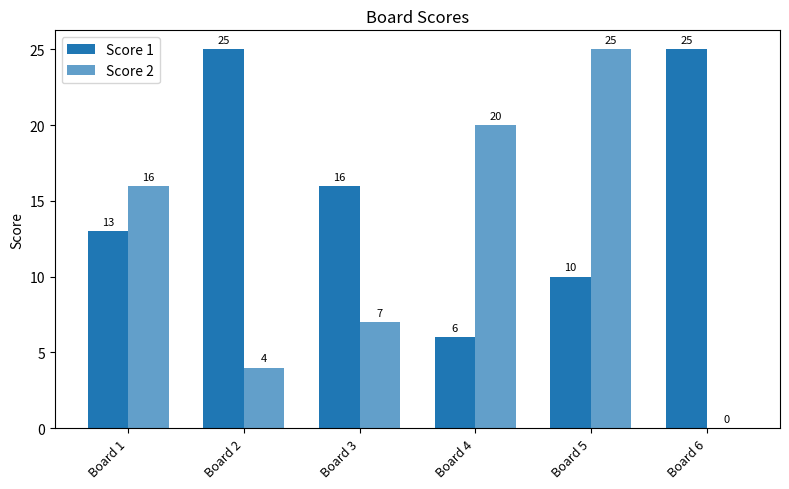

How many categories are shown in the chart?

6